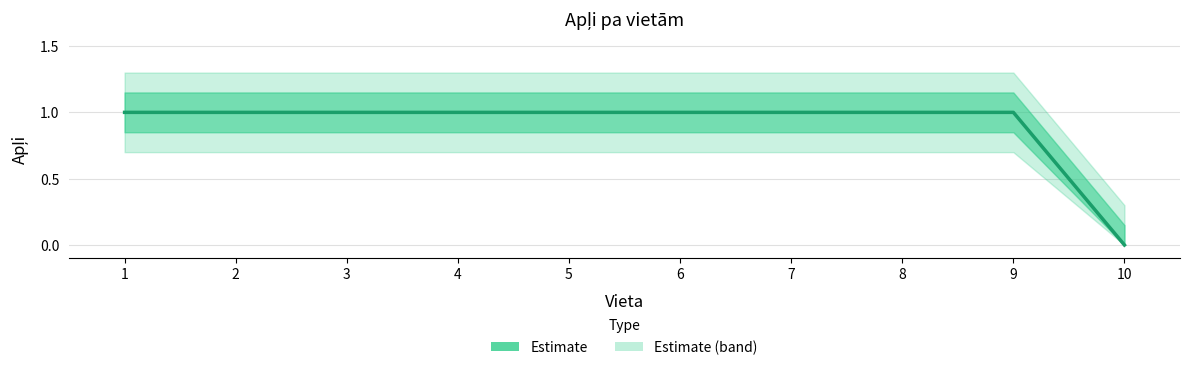

What is the average value?

1